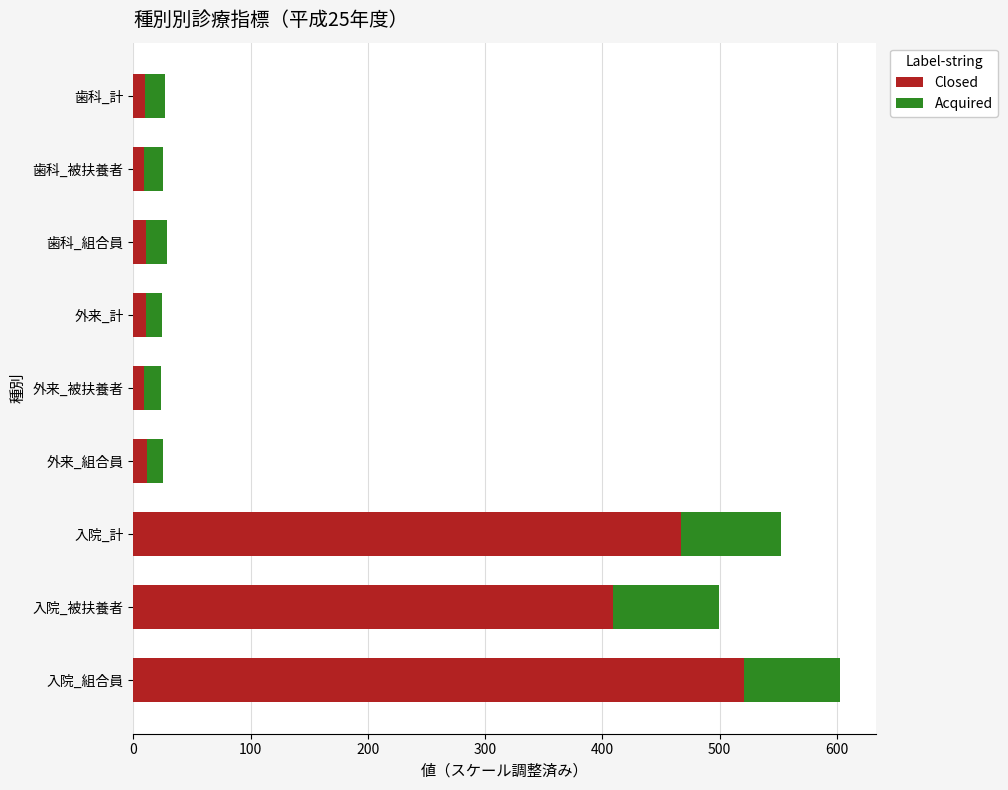

What is the average value of the Closed series?

162.1